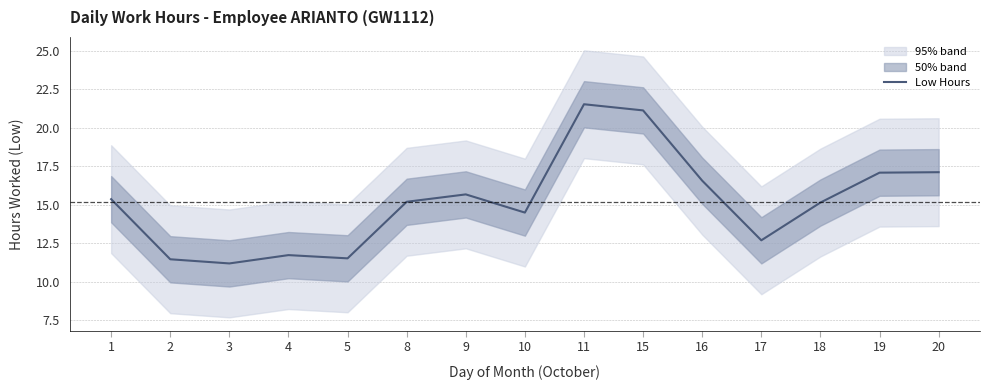

The chart shows a value of 21.1 at 15. True or false?

True